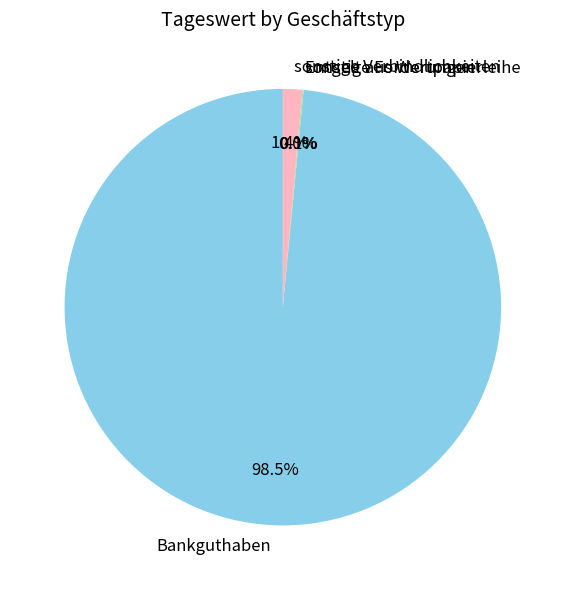

Which category accounts for the majority?

Bankguthaben